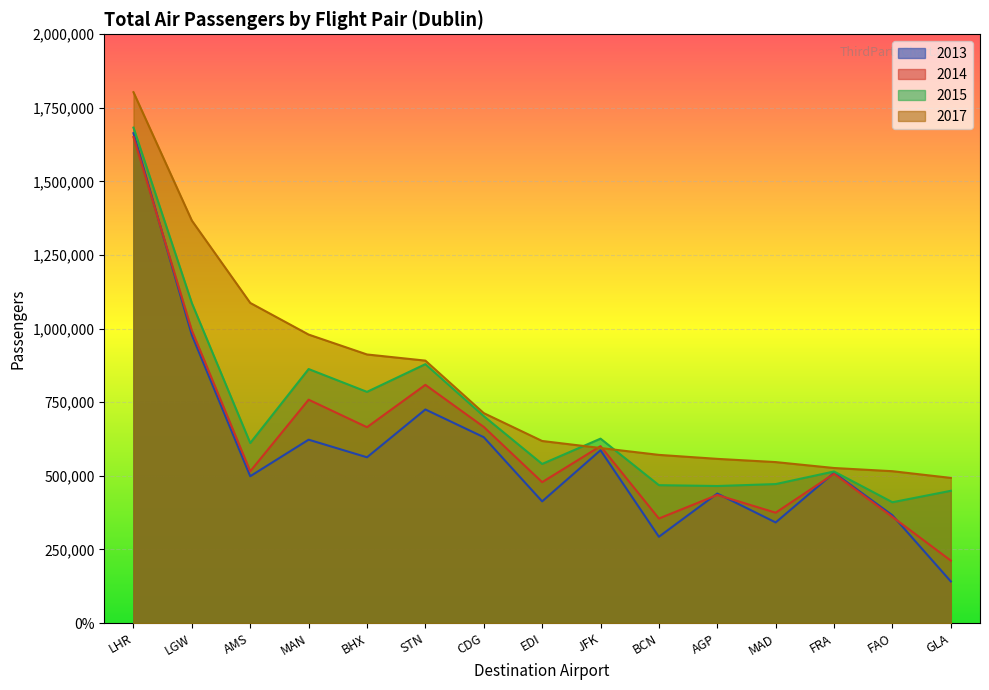

Which series has the widest spread of values?

2013